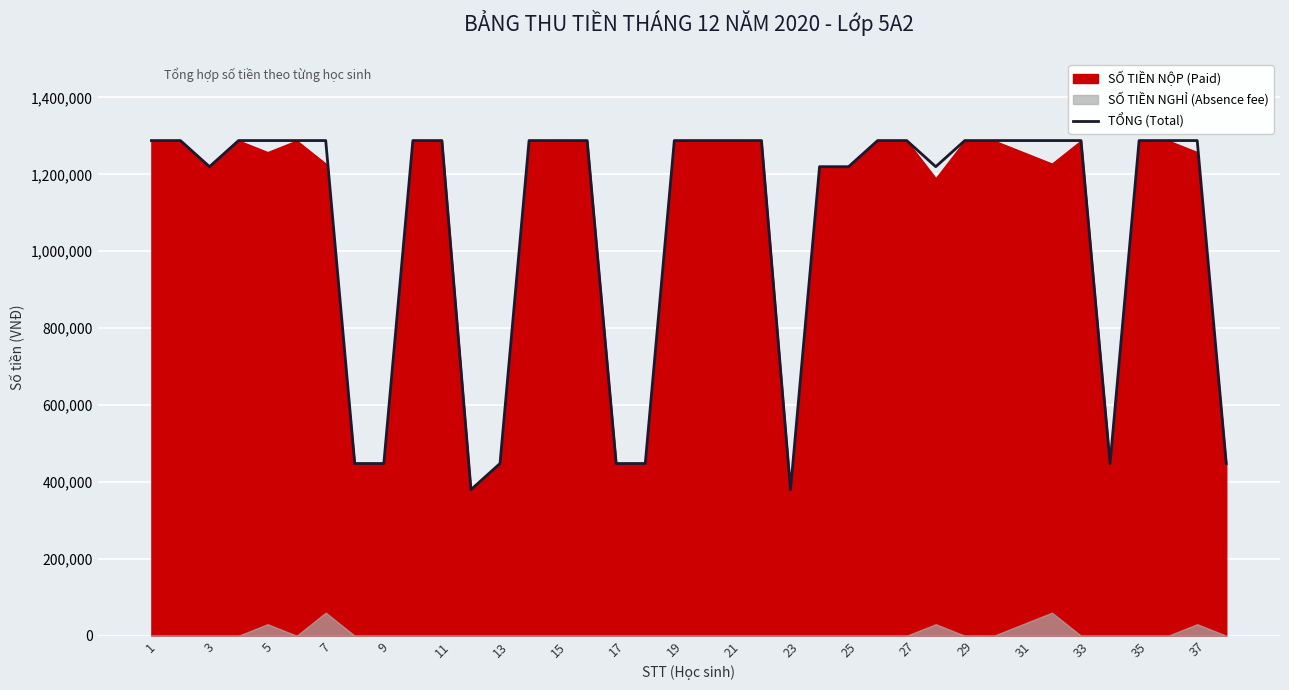

The value of TỔNG (Total) at 35 is 1677724. True or false?

False